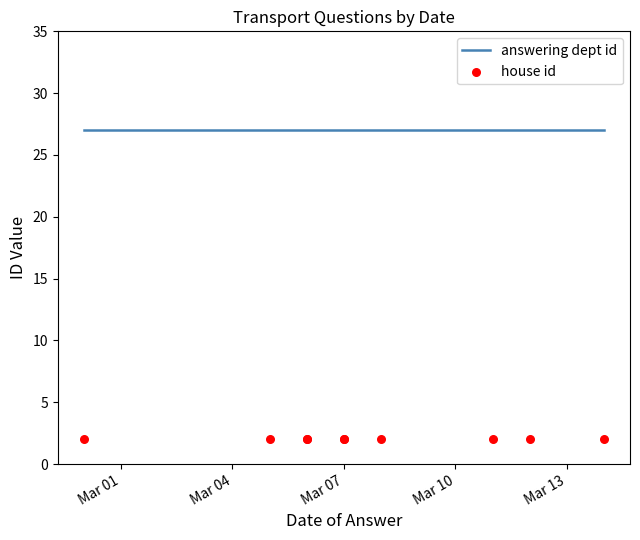

Which series contains the lowest Y value?

house id